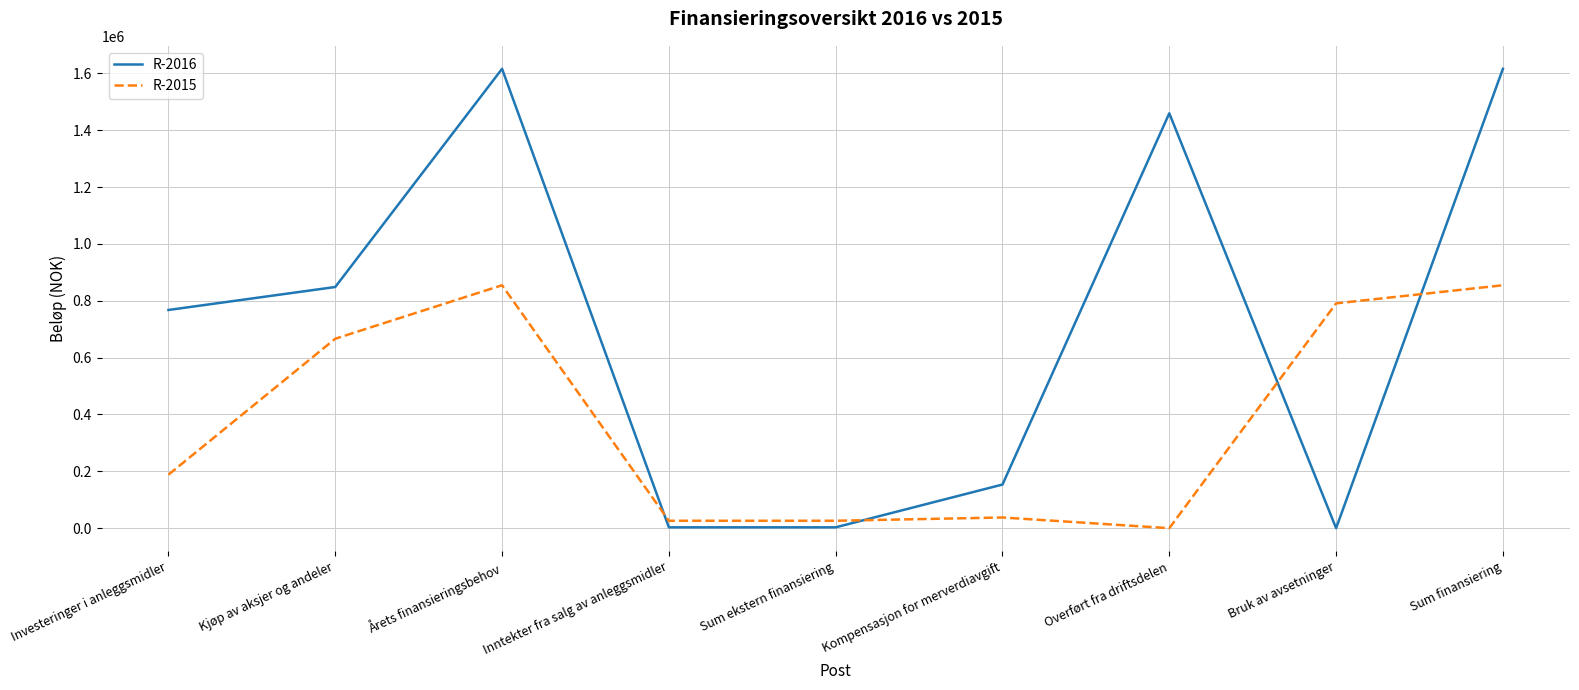

What is the difference between the maximum and minimum values in the R-2016 series?

1615776.0